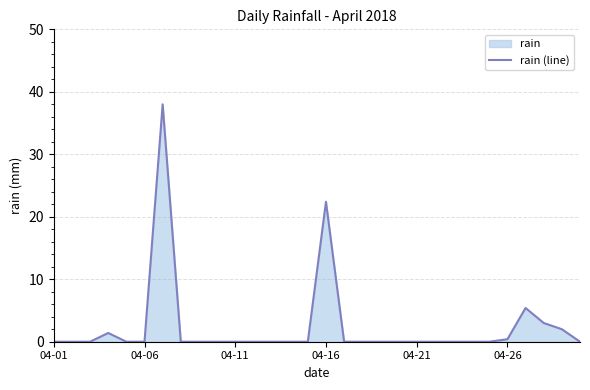

Reading left to right, list all the values displayed in this chart.

0.0	0.0	0.0	1.4	0.0	0.0	38.0	0.0	0.0	0.0	0.0	0.0	0.0	0.0	0.0	22.4	0.0	0.0	0.0	0.0	0.0	0.0	0.0	0.0	0.0	0.4	5.4	3.0	2.0	0.0